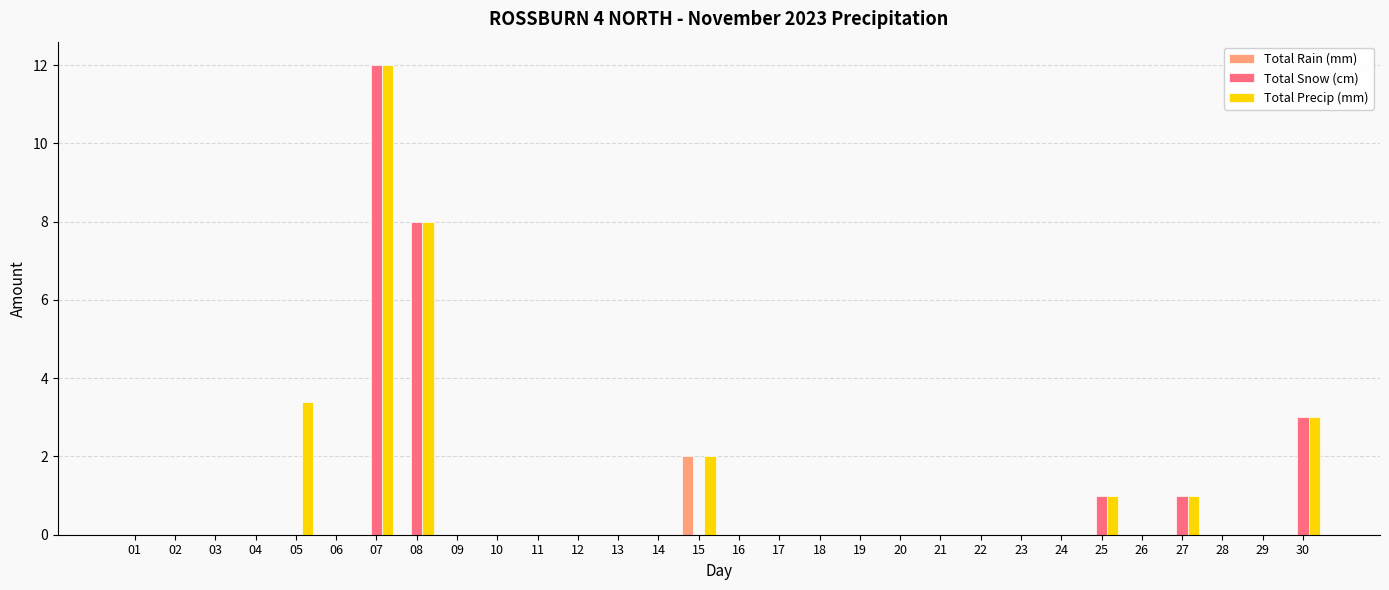

Which series has the largest total across all categories?

Total Precip (mm)